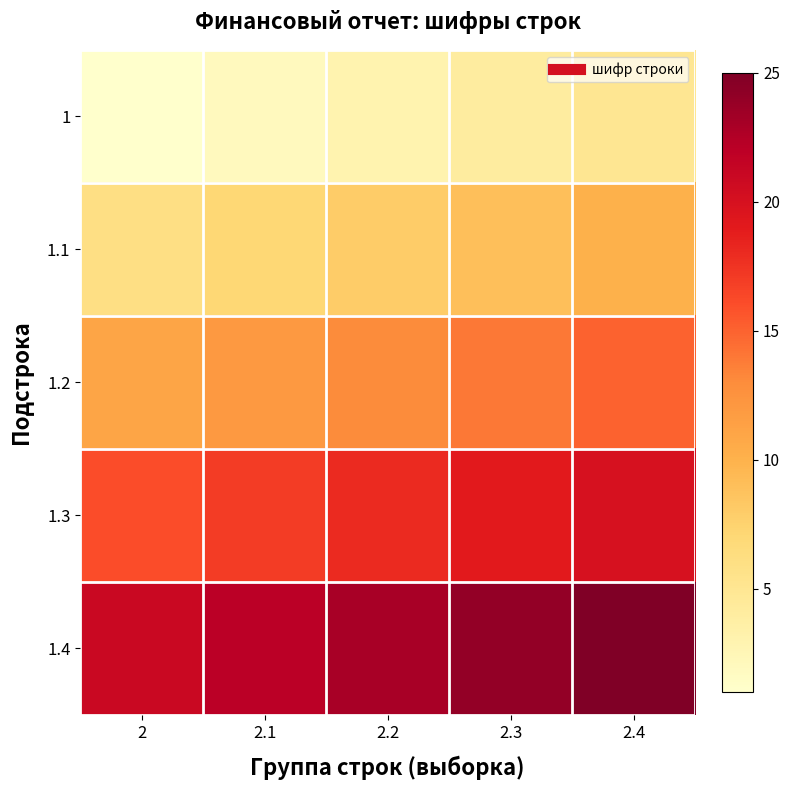

Between 2.1 and 2, which is larger?

2.1